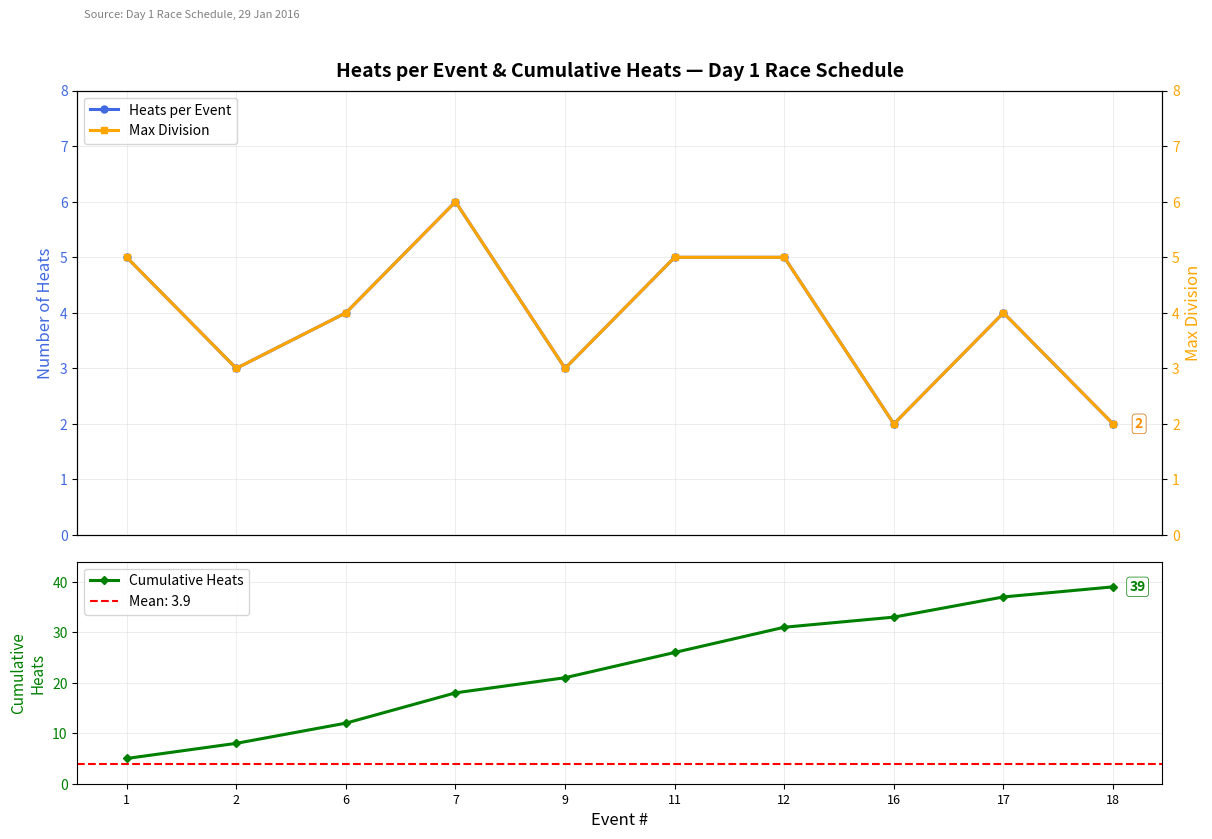

Is the value of Heats per Event at 18 greater than the value of Cumulative Heats at 1?

No